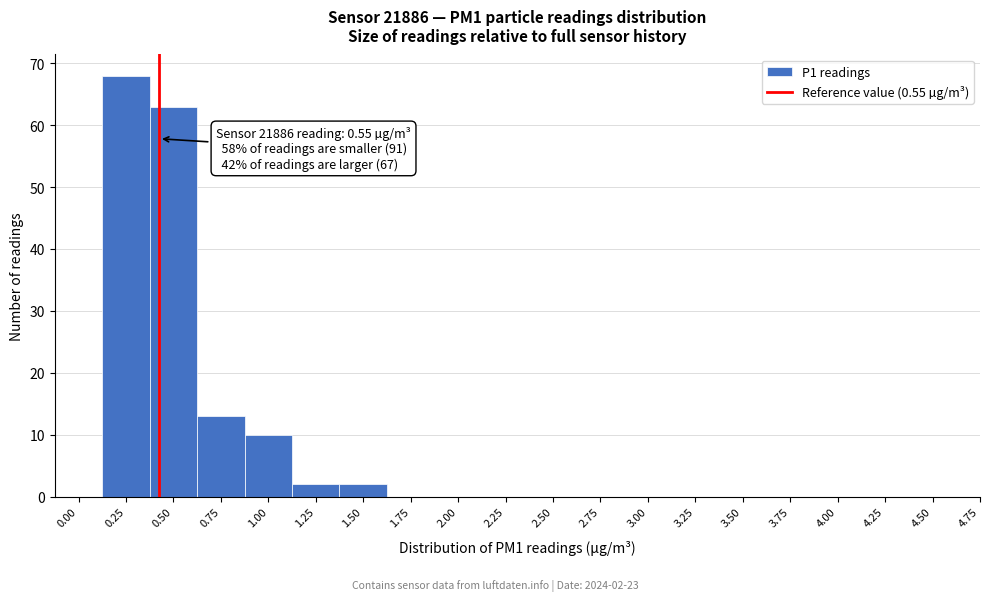

Reading right to left, transcribe all the data shown in this chart.

4.75=0	4.50=0	4.25=0	4.00=0	3.75=0	3.50=0	3.25=0	3.00=0	2.75=0	2.50=0	2.25=0	2.00=0	1.75=0	1.50=2	1.25=2	1.00=10	0.75=13	0.50=63	0.25=68	0.00=0